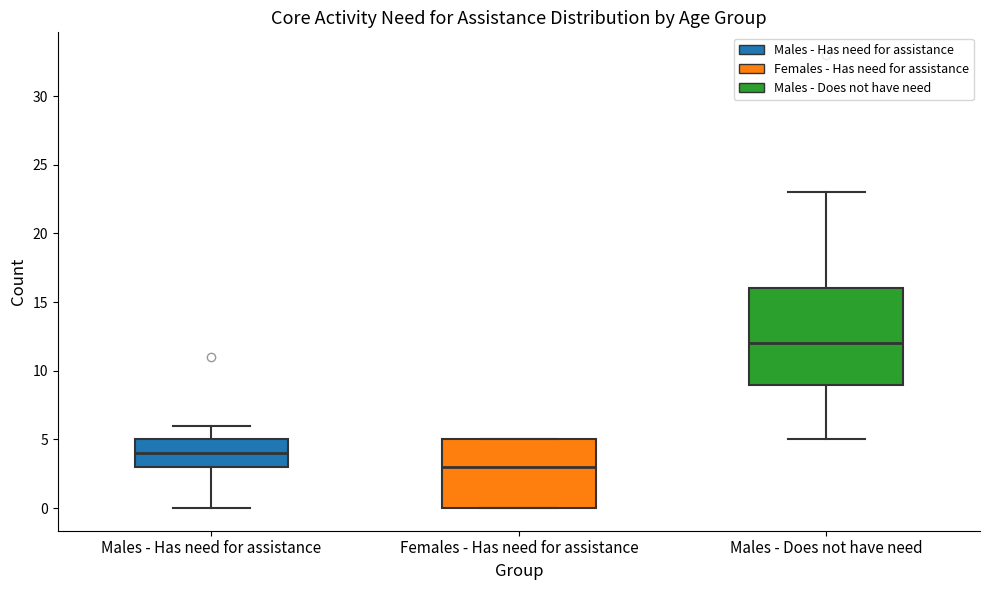

Where does the median line of the box for Females - Has need for assistance sit on the y-axis? The values are not printed on the chart, so give them approximately, as read against the axis.

3